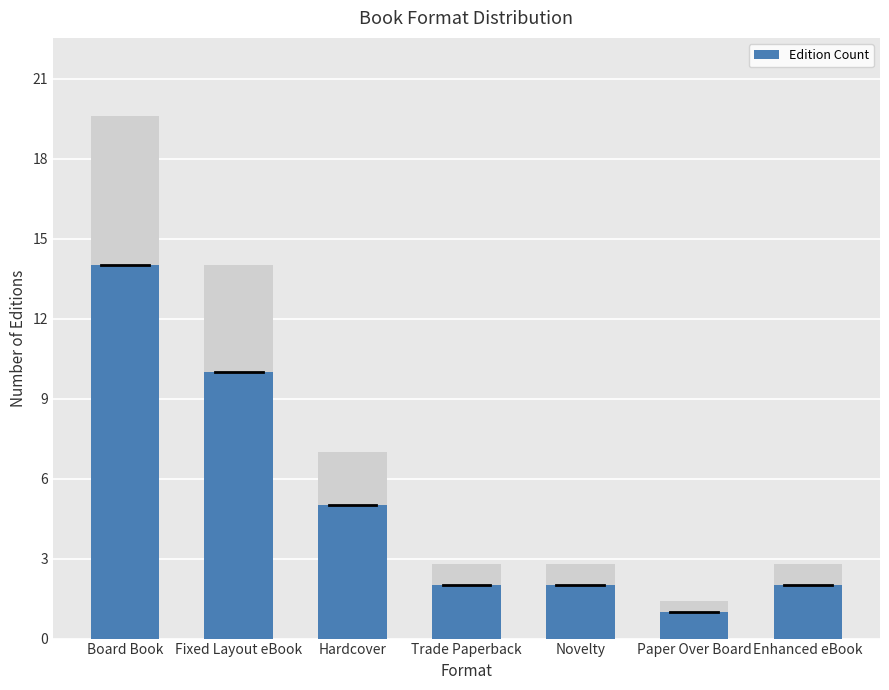

Reading left to right, list all the values displayed in this chart.

Board Book=14	Fixed Layout eBook=10	Hardcover=5	Trade Paperback=2	Novelty=2	Paper Over Board=1	Enhanced eBook=2